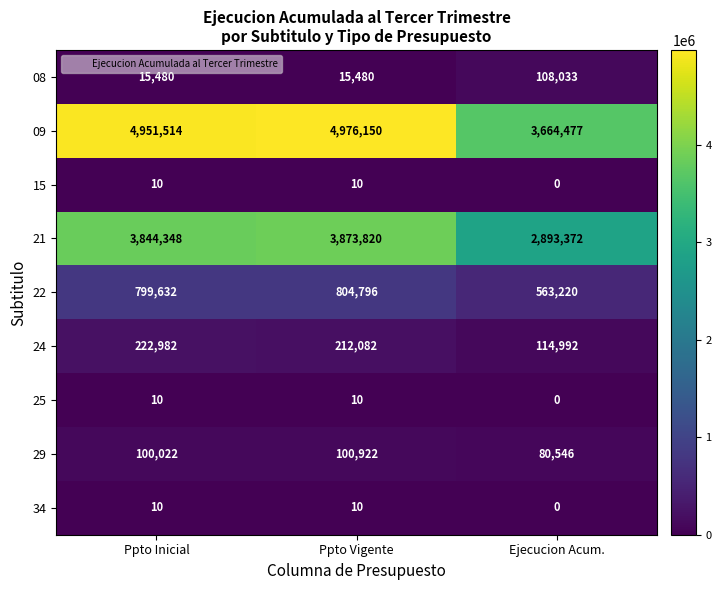

List the labels in order of 24 value, smallest first.

Ejecucion Acum., Ppto Vigente, Ppto Inicial